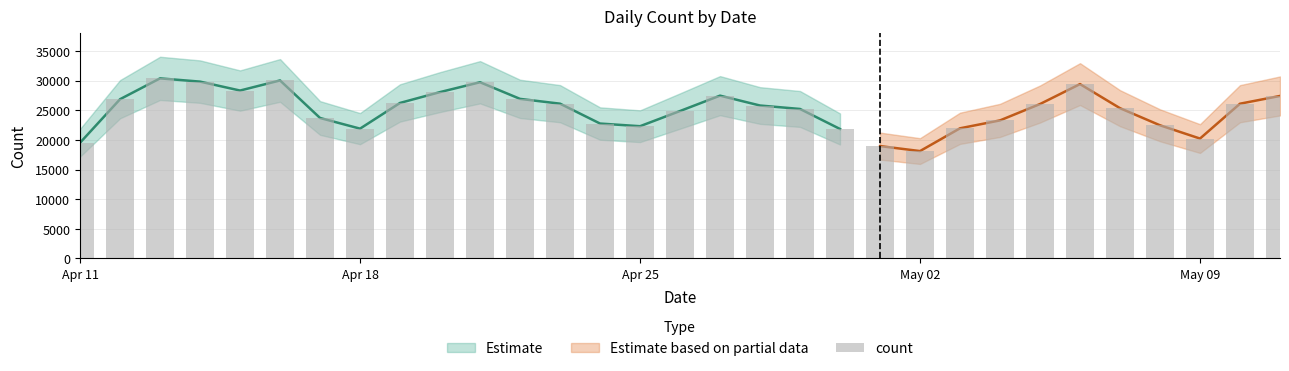

What is the value of the 21st bar from the left?

18960